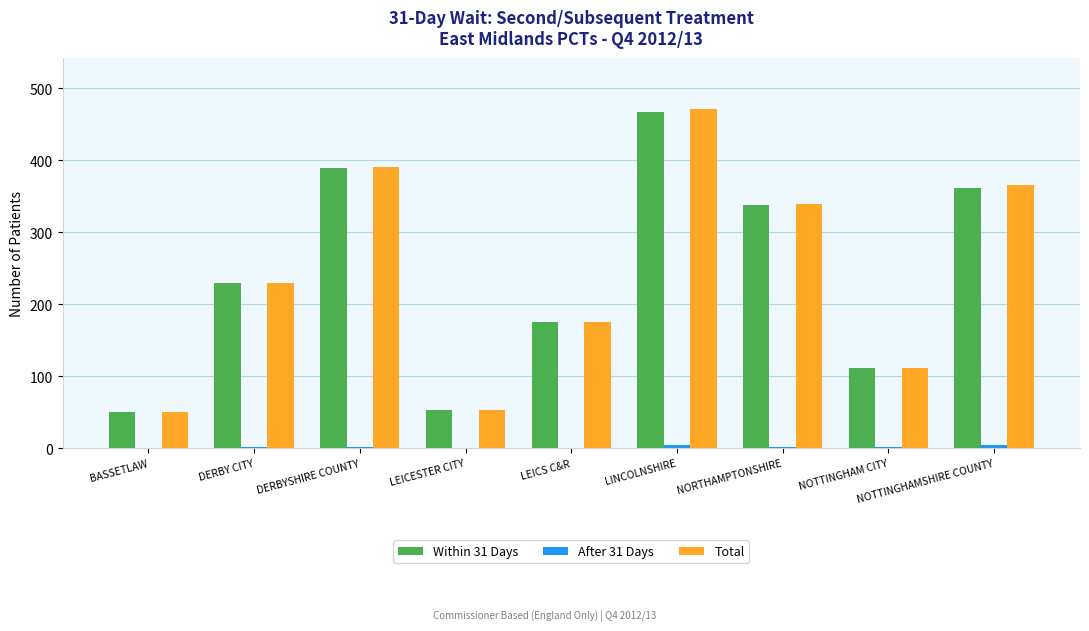

What is the sum of all Within 31 Days values?

2176